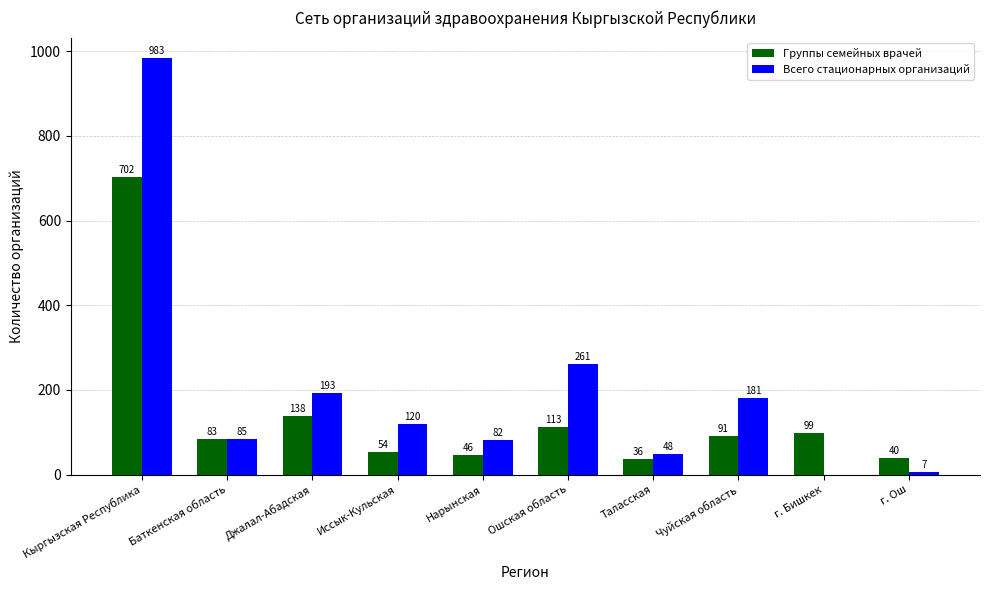

Is it true that Группы семейных врачей equals 46 at Нарынская?

True